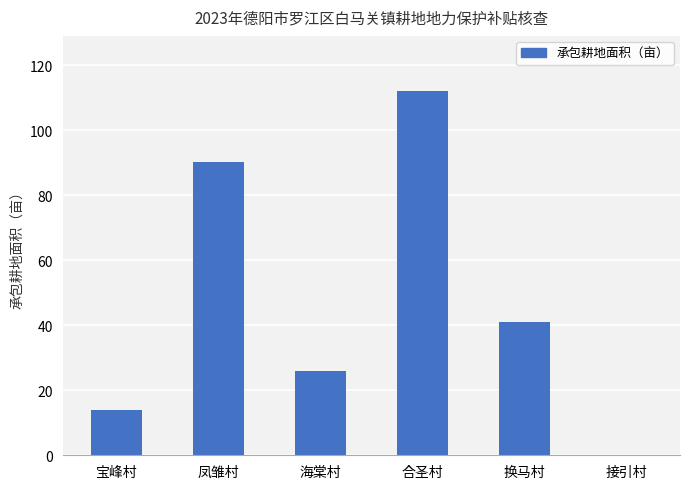

At which category does the chart reach its peak across all series?

合圣村